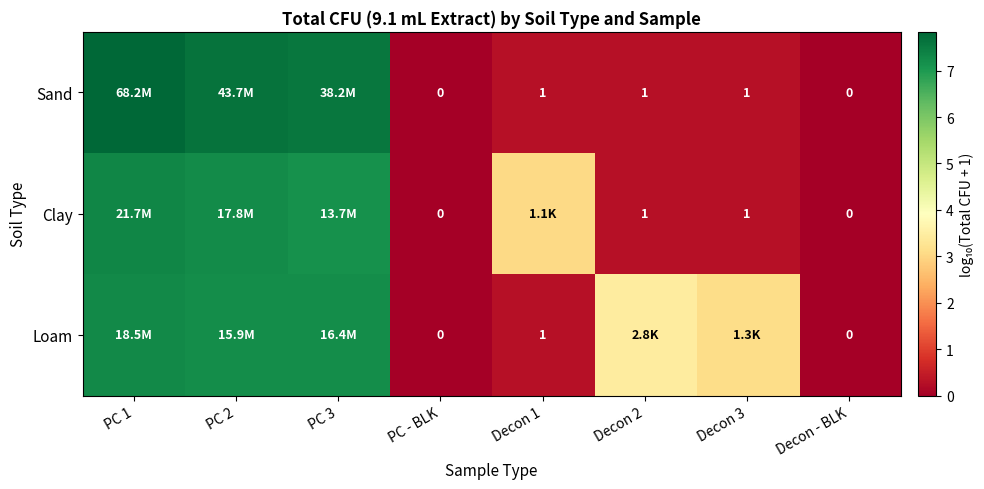

How many series are shown in this chart?

3